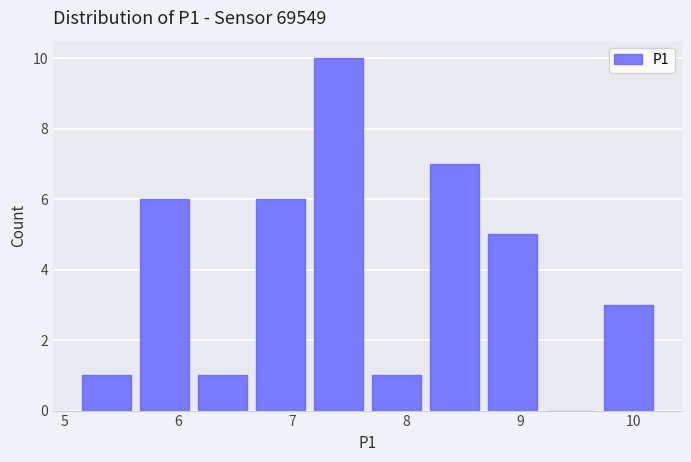

Reading left to right, list every bar in this chart as the range it spans on the x-axis followed by its height. Neither the bar edges nor the heights are printed on the chart, so give them approximately, as read against the axes.

5.15 to 5.66: 1
5.66 to 6.17: 6
6.17 to 6.68: 1
6.68 to 7.19: 6
7.19 to 7.70: 10
7.70 to 8.21: 1
8.21 to 8.72: 7
8.72 to 9.23: 5
9.23 to 9.74: 0
9.74 to 10.25: 3